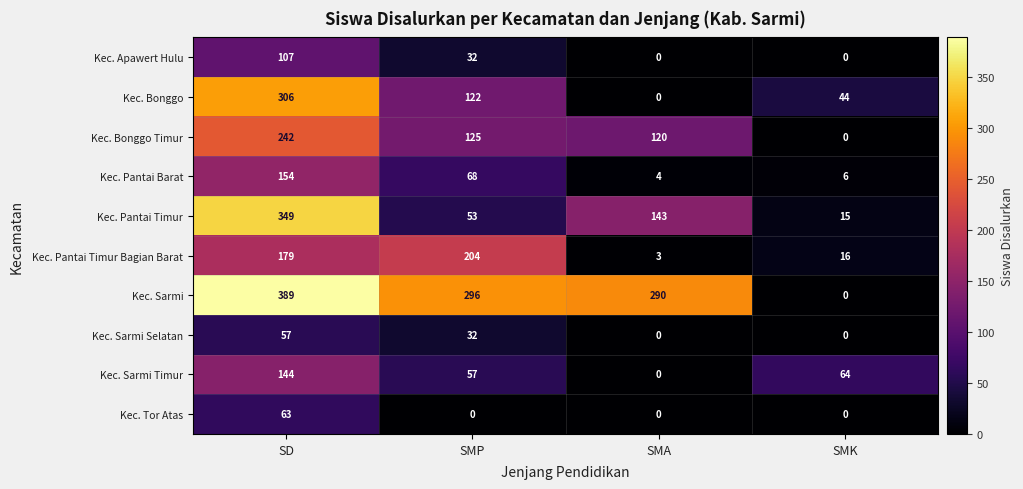

Read the Kec. Bonggo value at SMK.

44